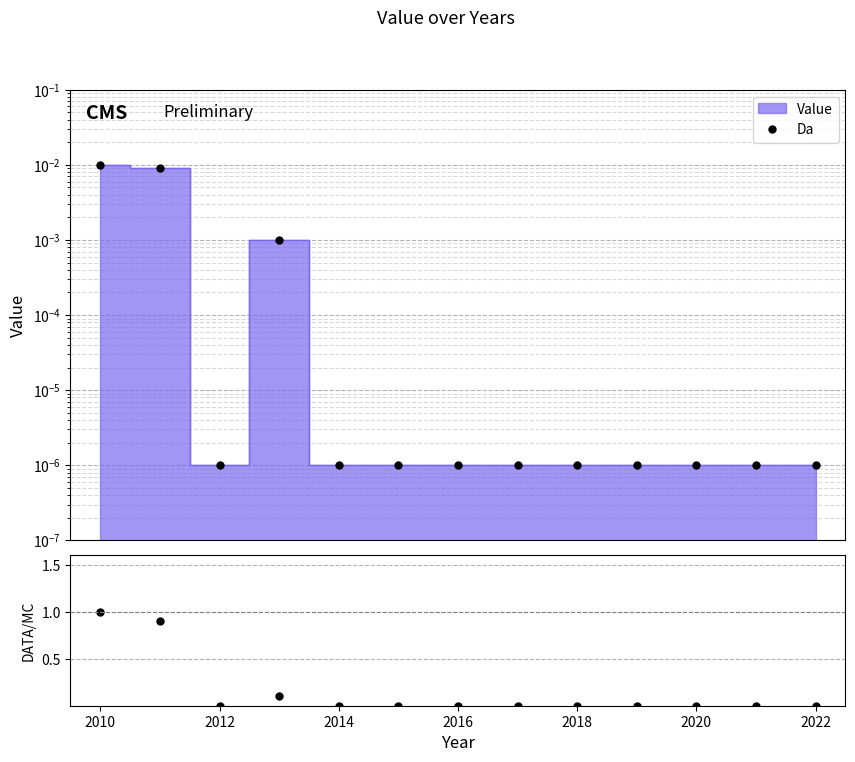

How many data points does each series have?

13